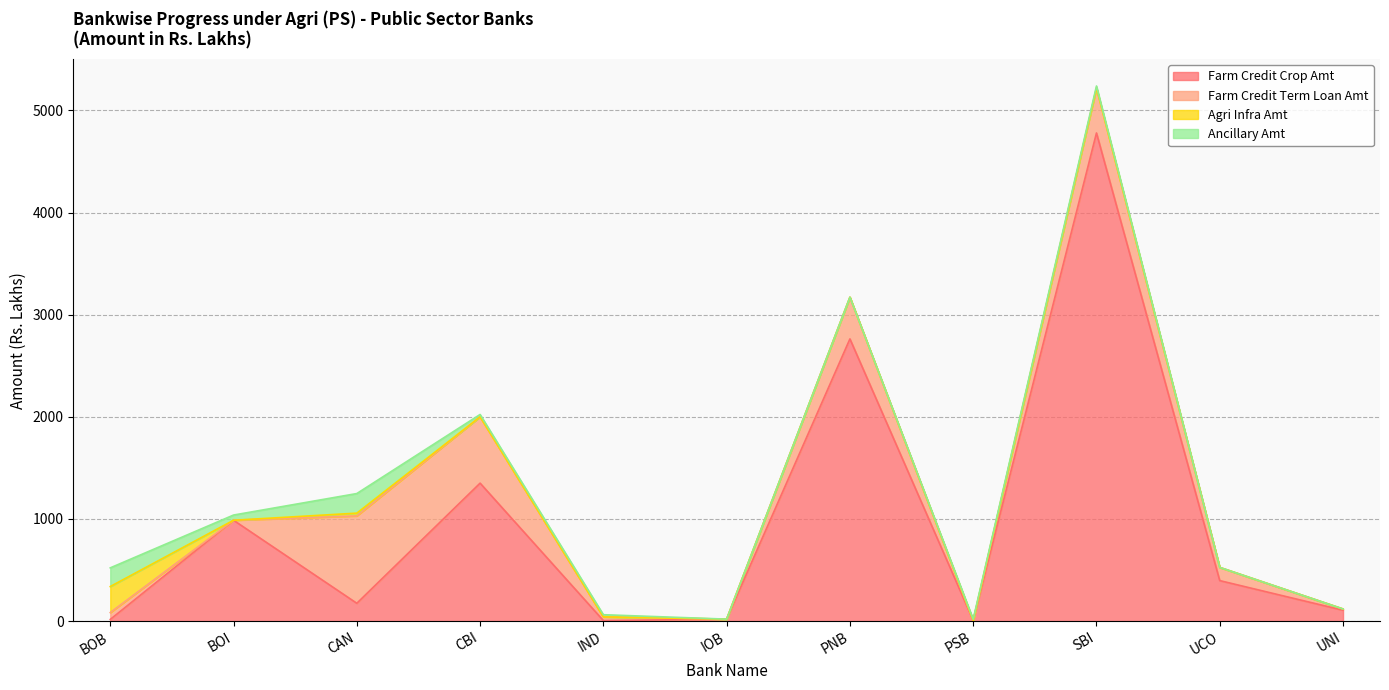

Which has a higher value, UCO or PNB?

PNB